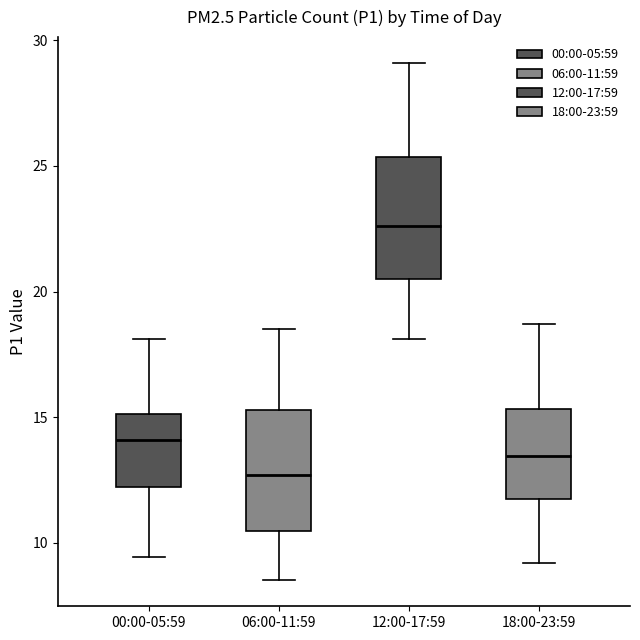

Which box's median line is the lowest?

06:00-11:59